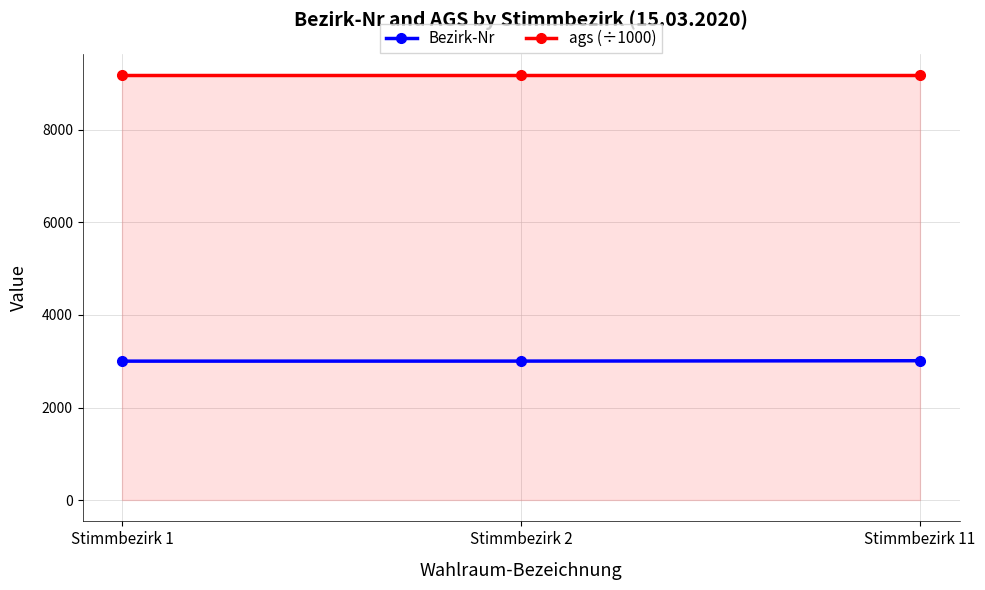

Which series has the largest total across all categories?

ags (÷1000)